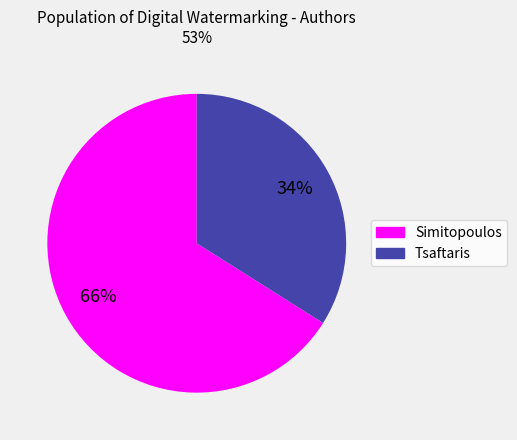

Is Tsaftaris the majority of the pie?

No